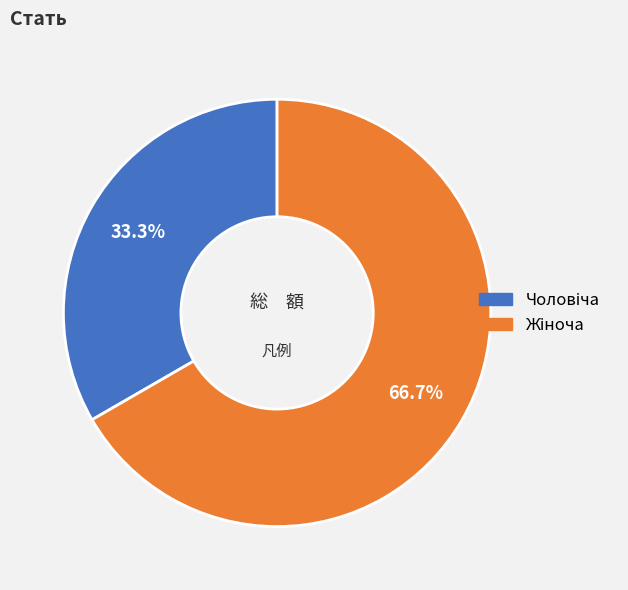

Rank the categories by value from highest to lowest.

Жіноча, Чоловіча